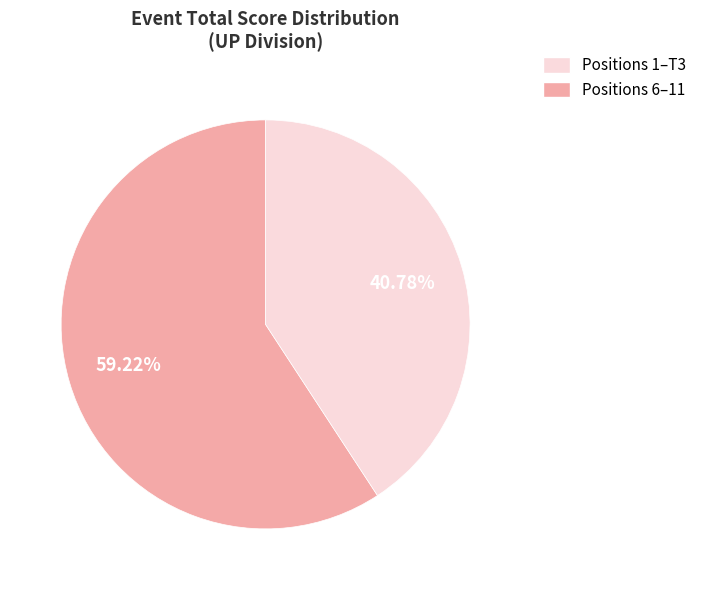

Does any single category account for the majority?

Yes